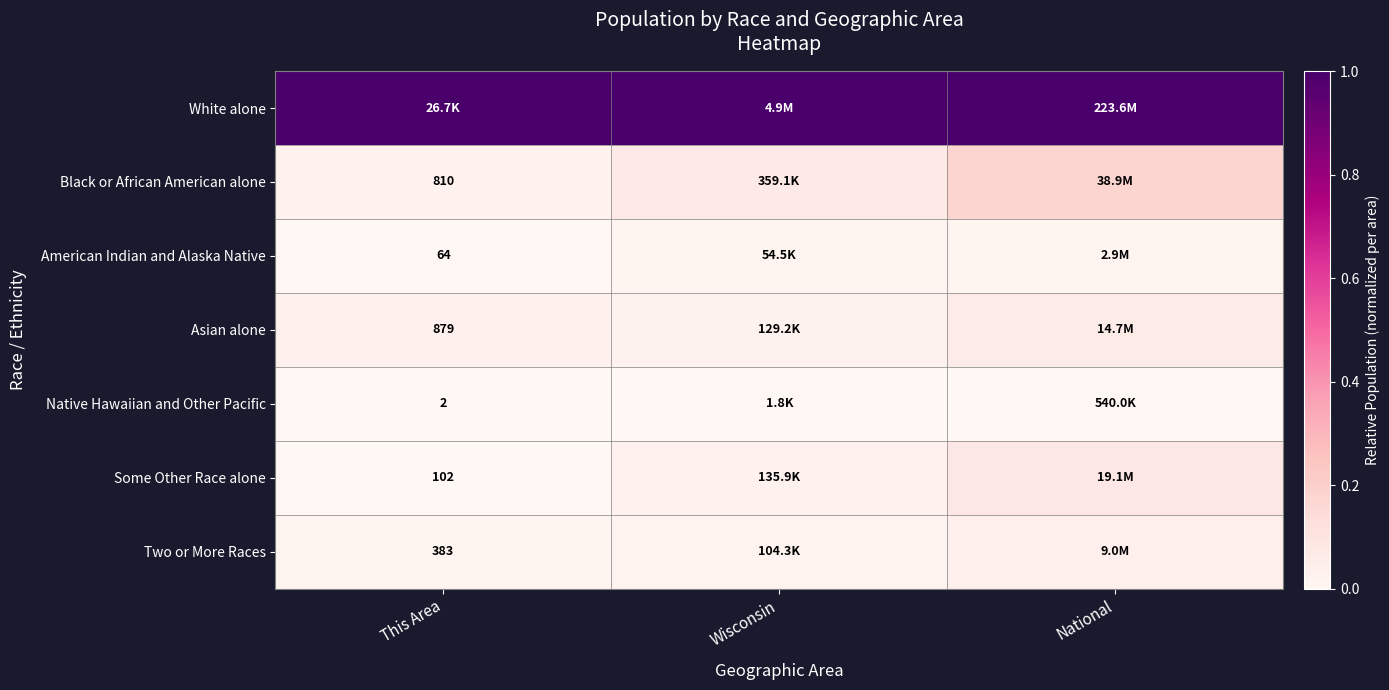

Is the value of Native Hawaiian and Other Pacific at This Area greater than the value of White alone at National?

No